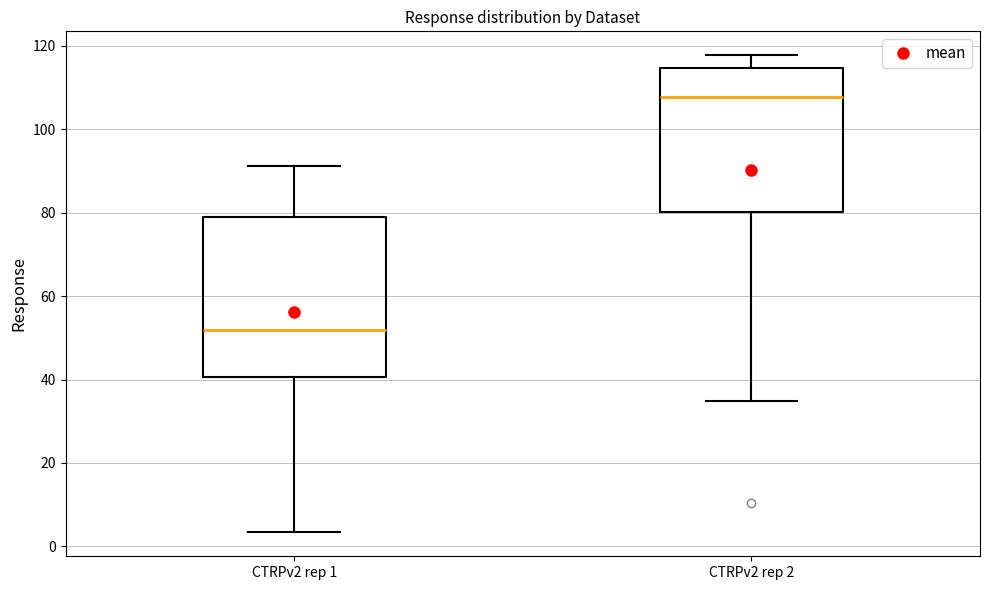

Which box has the lowest median line?

CTRPv2 rep 1